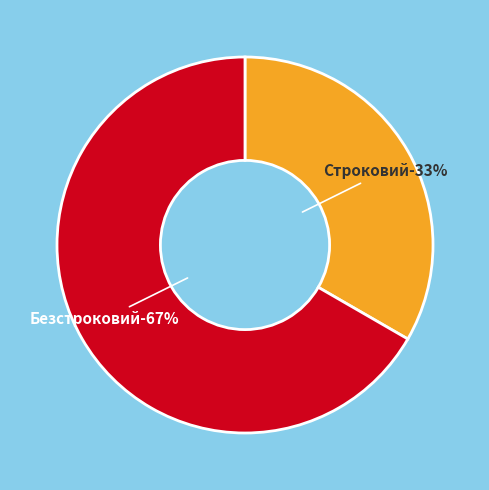

To the nearest percent, what percentage of the pie is Безстроковий?

67%